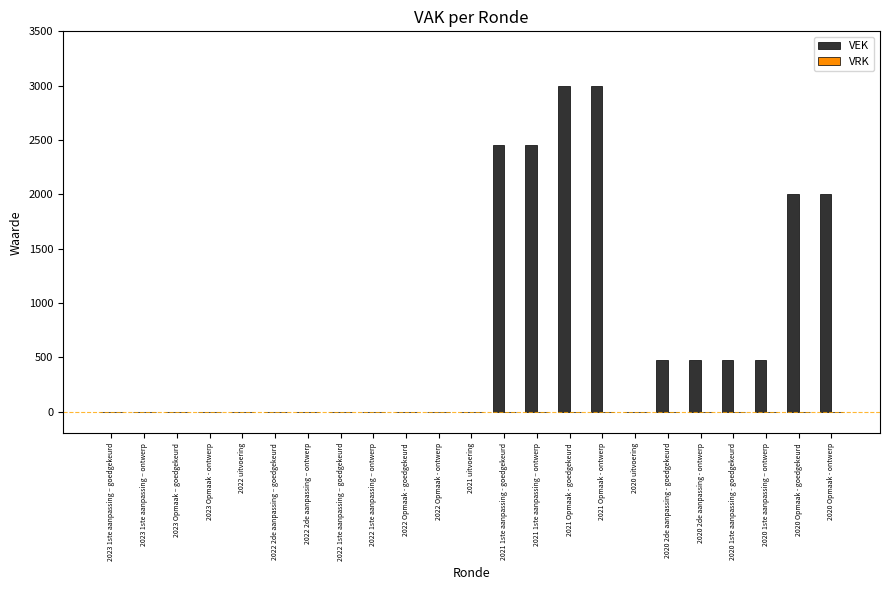

What is the greatest value displayed?

3000